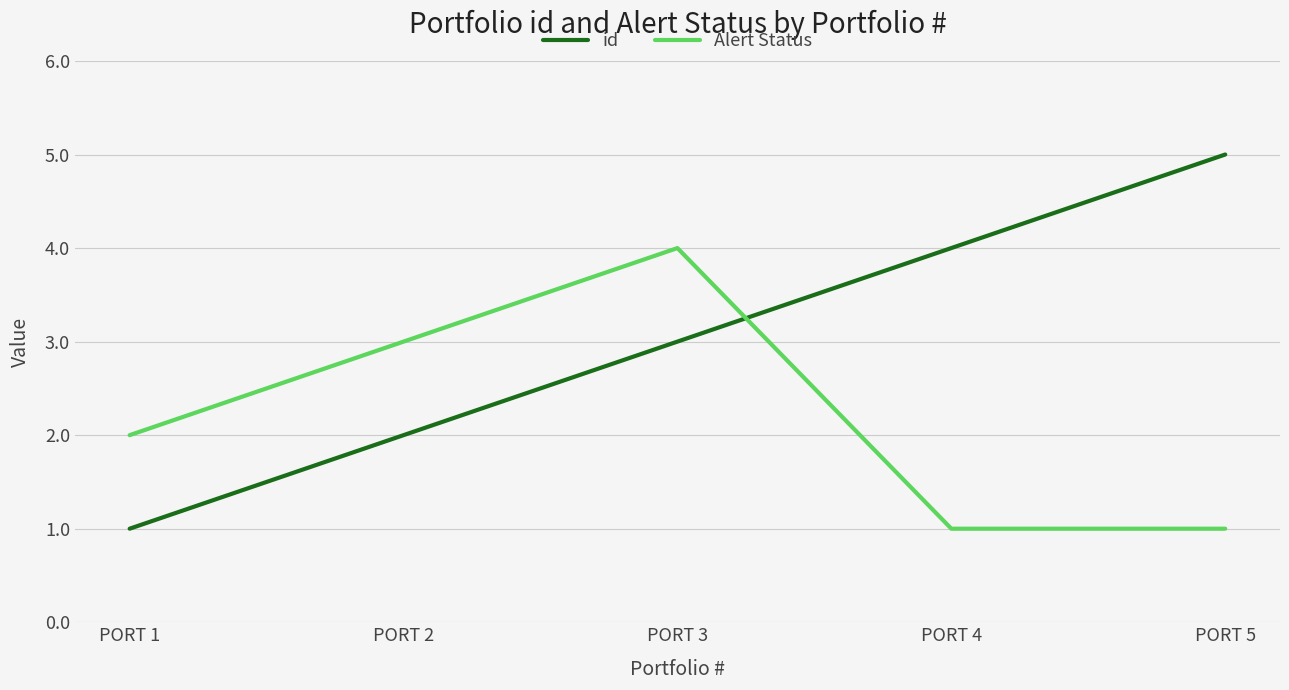

True or false: Alert Status has more than 2 interior local peaks.

False